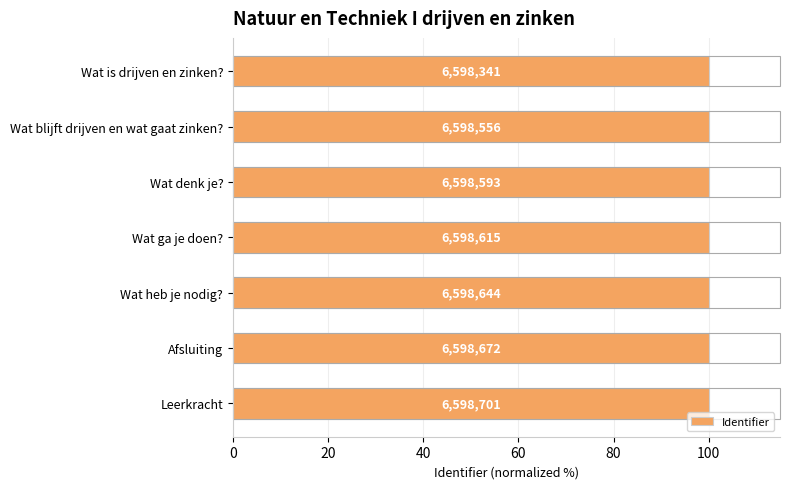

Does the chart contain any negative values?

No